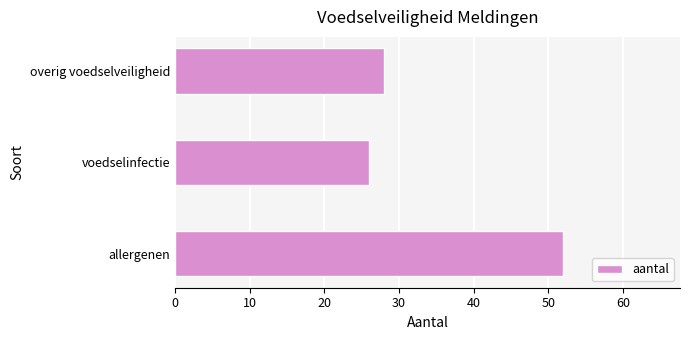

How many values are below 28?

1